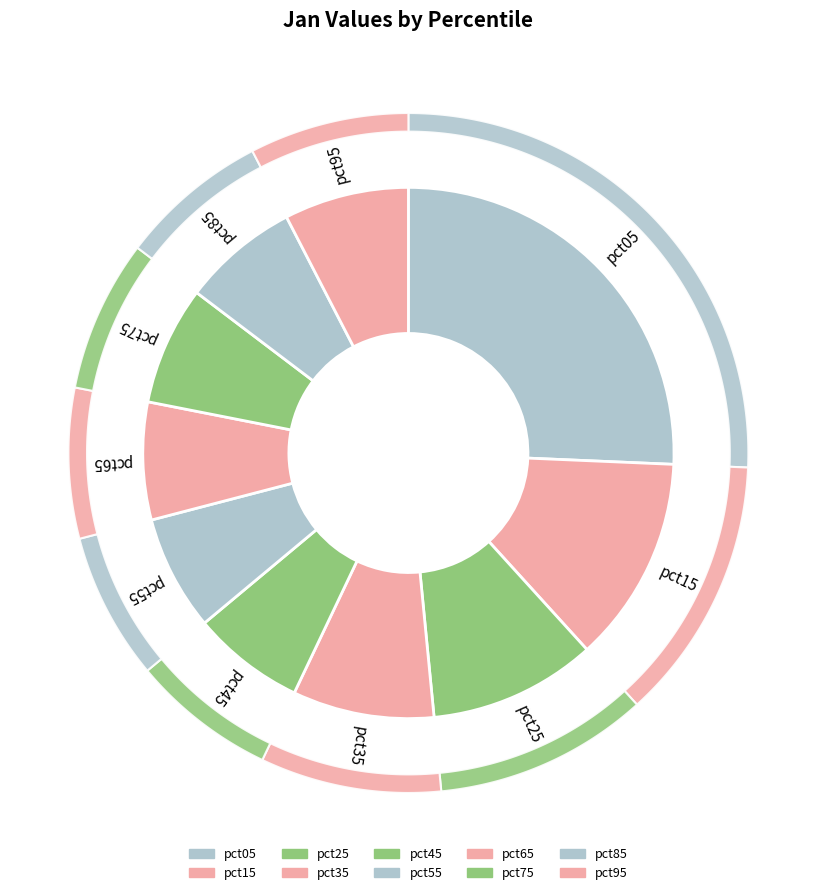

To the nearest percent, what portion does pct05 represent?

26%